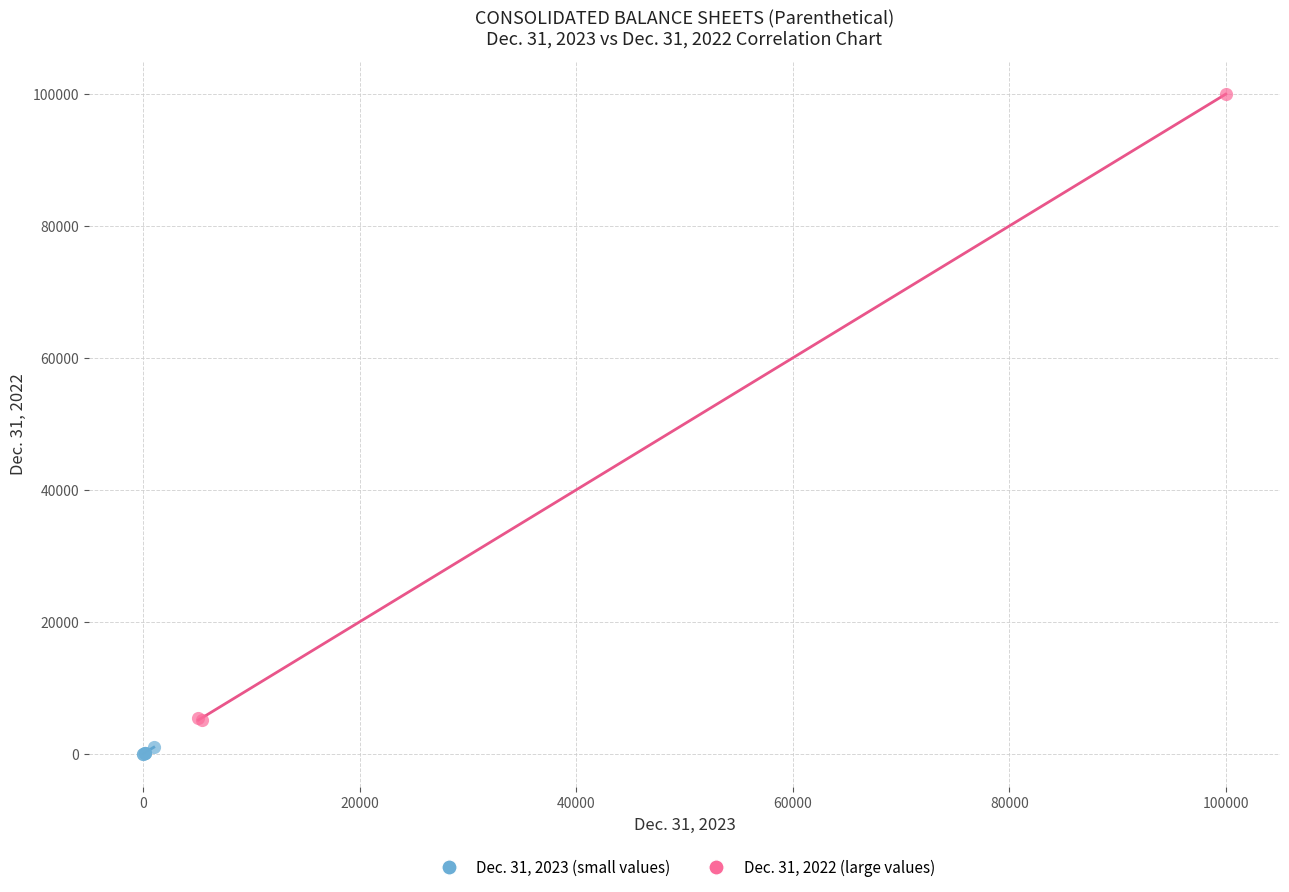

Which series reaches the maximum Y coordinate?

Dec. 31, 2022 (large values)